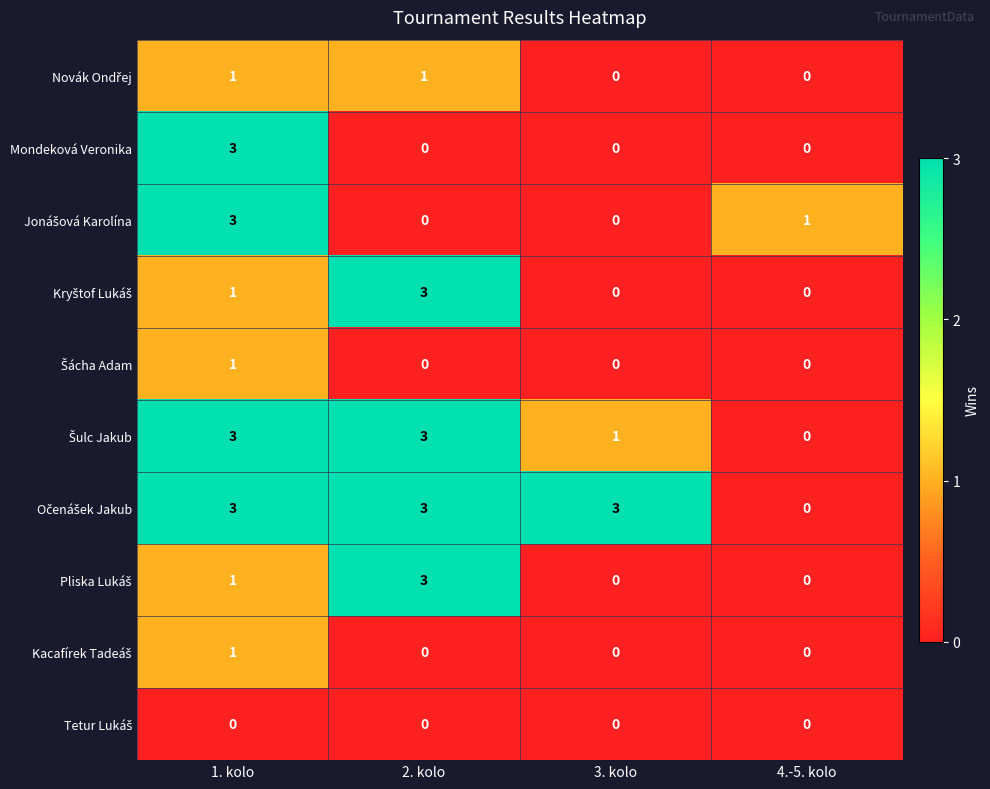

What is the total value across all series at 1. kolo?

17